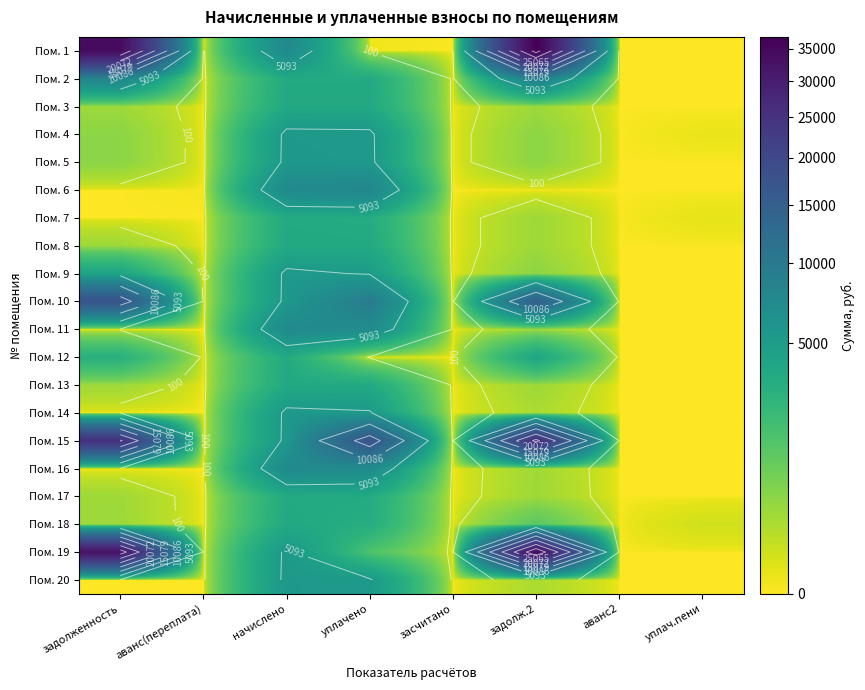

What is the difference between the maximum and minimum values in the Пом. 9 series?

5424.7